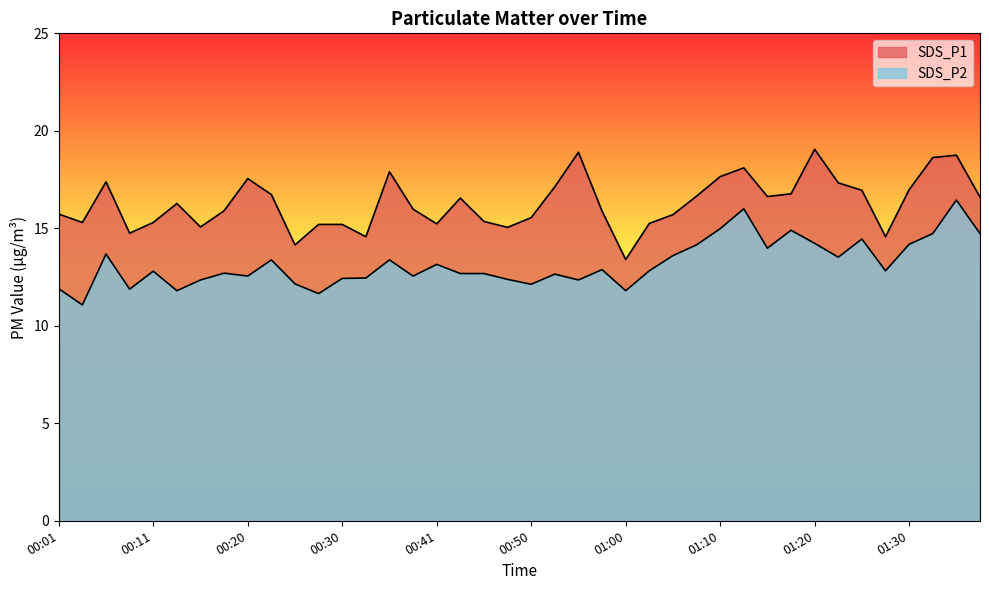

True or false: SDS_P1 and SDS_P2 intersect in this chart.

False